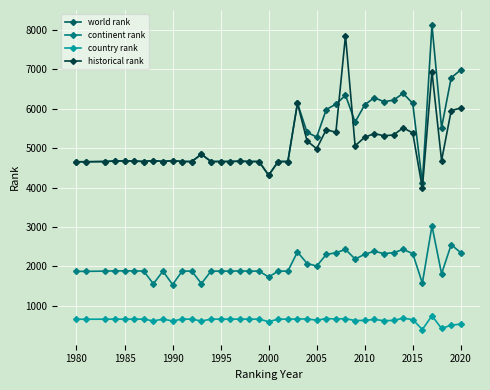

True or false: continent rank and historical rank cross at least once.

False